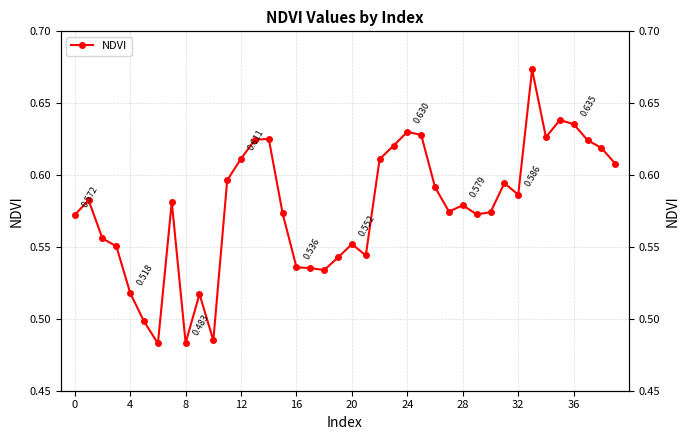

Count the number of data series in this chart.

1